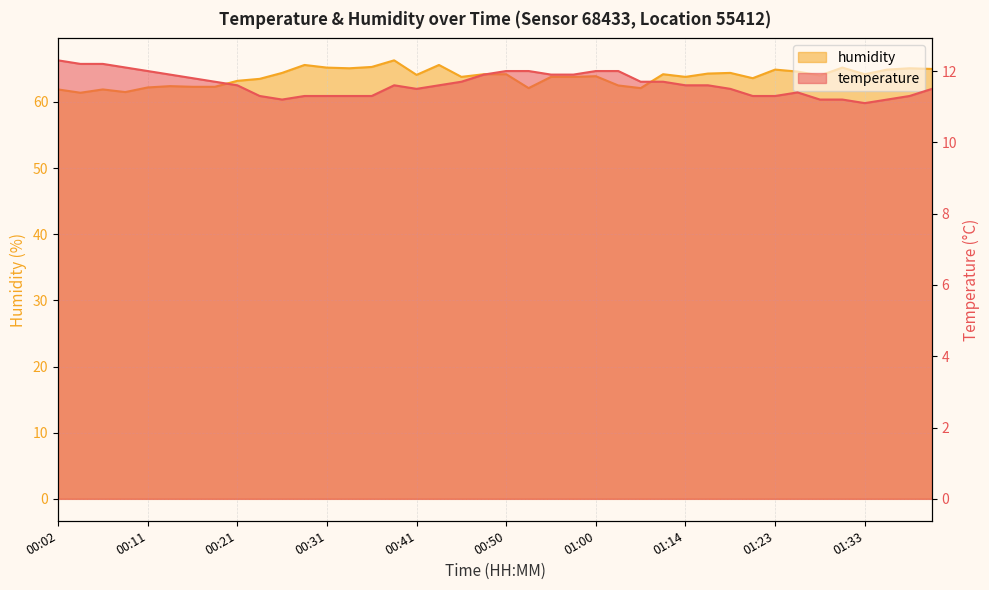

Is it true that temperature equals 16.3 at 27?

False